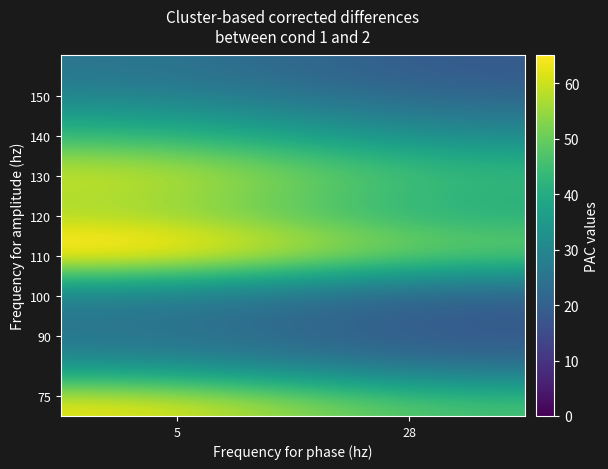

How many series are shown in this chart?

19